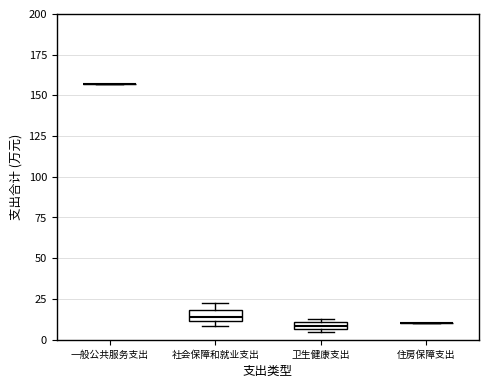

Where is the upper edge of the box for 卫生健康支出 on the y-axis? The values are not printed on the chart, so give them approximately, as read against the axis.

10